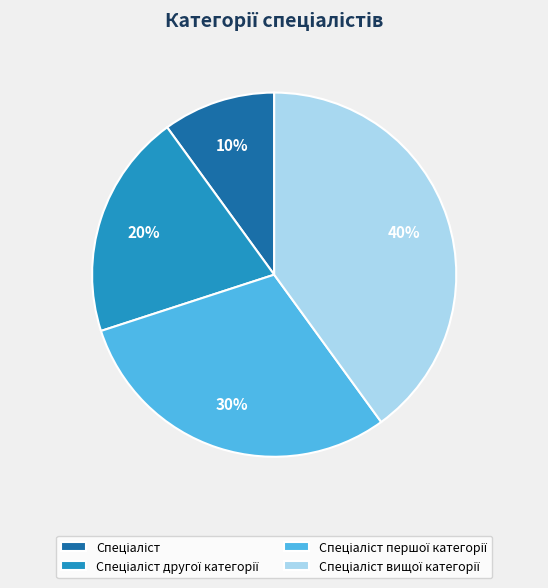

Is there a majority slice in this chart?

No